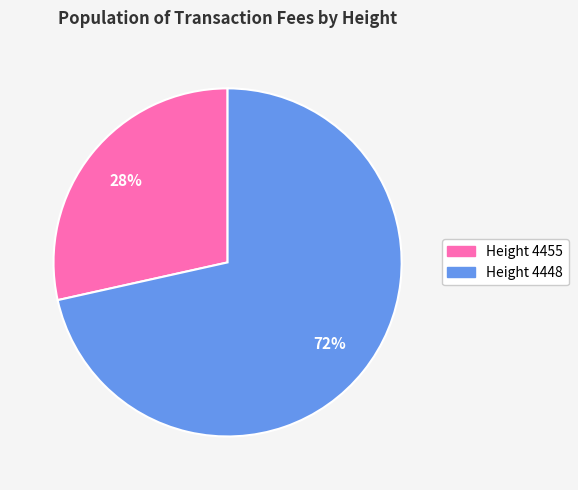

To the nearest percent, what is the average slice percentage?

50%